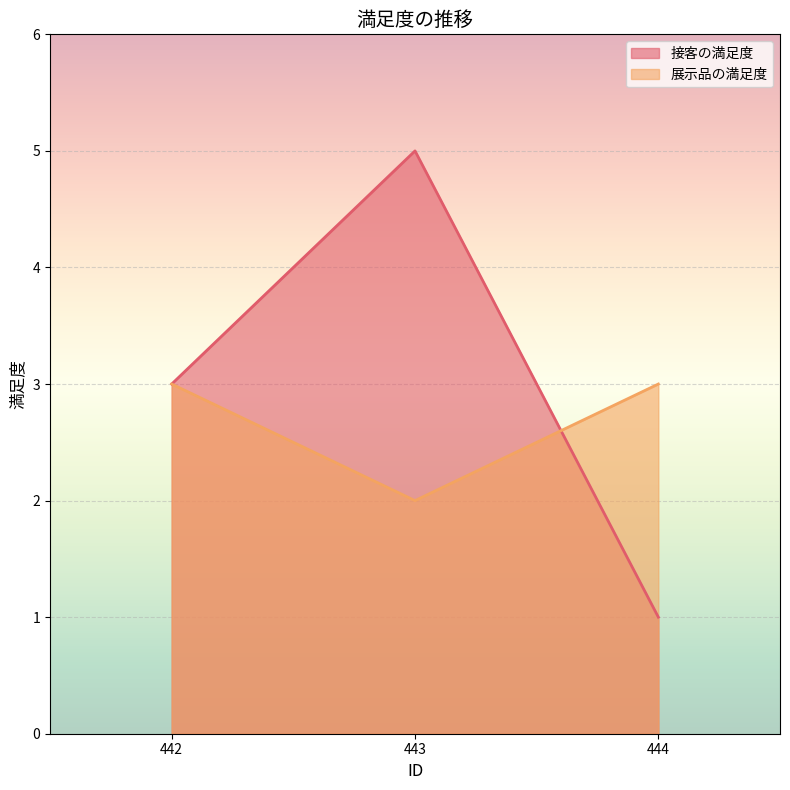

How many values in the 展示品の満足度 series are below 3?

1